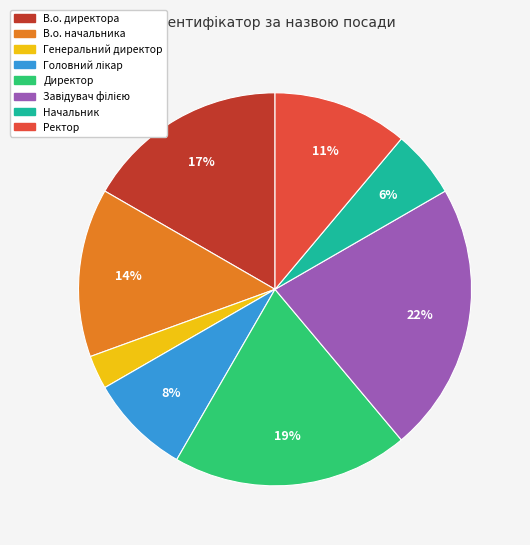

To the nearest percent, what percentage of the pie is В.о. начальника?

14%